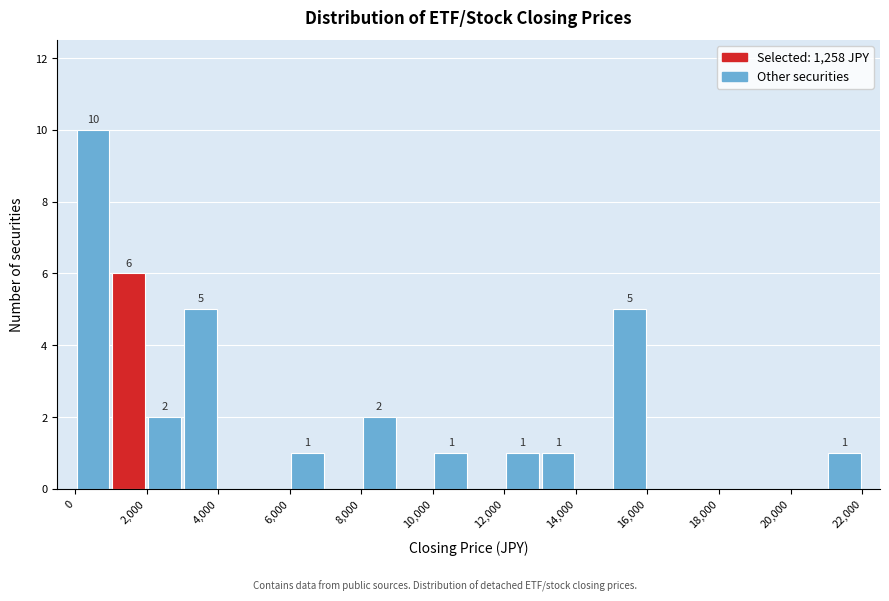

Which range on the x-axis has the tallest bar?

0 to 1000